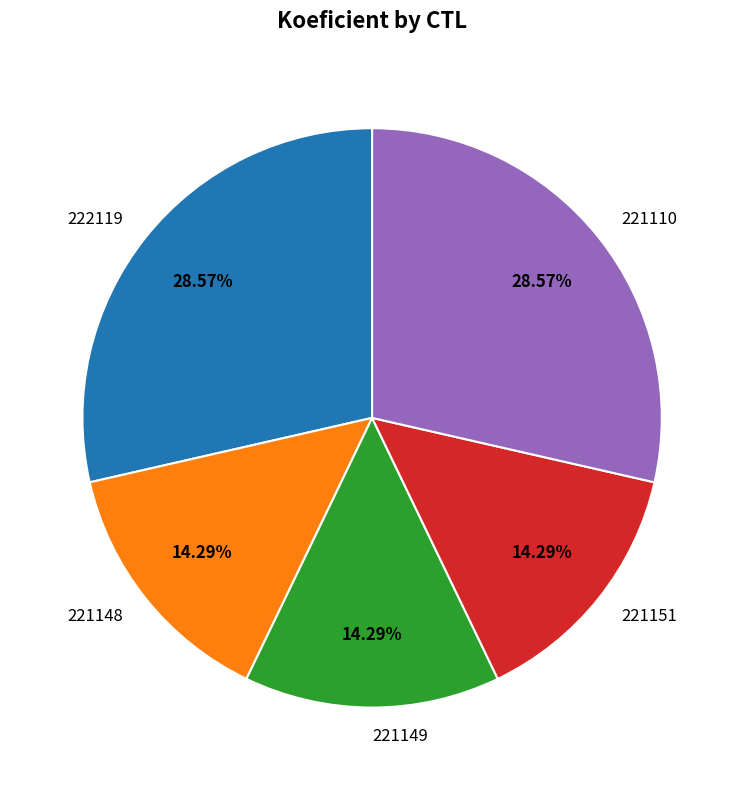

True or false: 221148 accounts for 14% of the total.

True